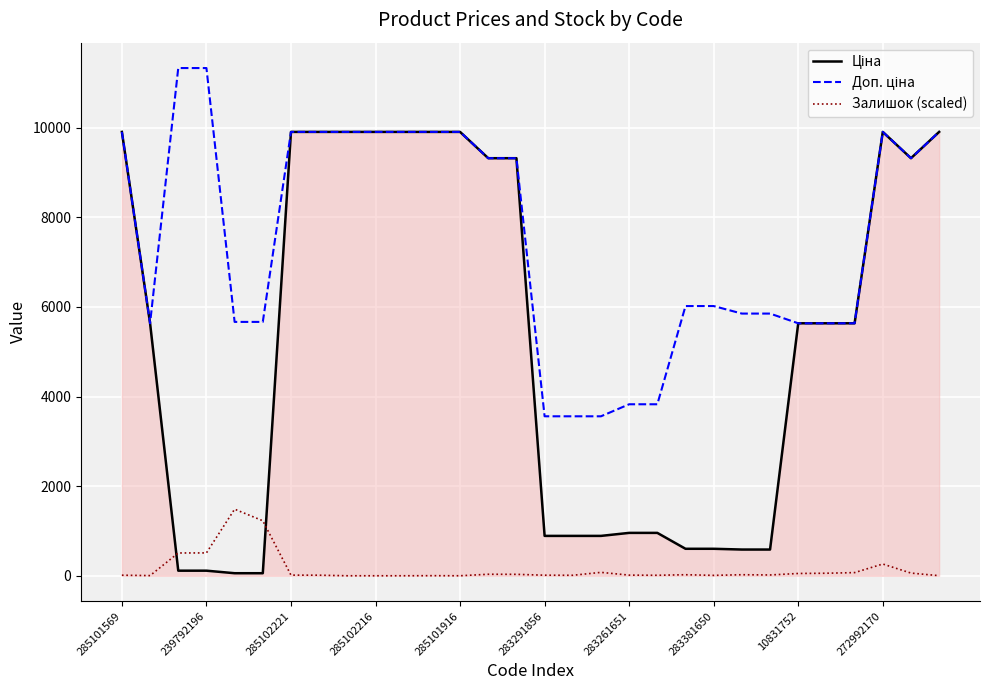

Reading right to left, list all the values displayed in this chart.

Ціна: 9908.5	9321.4	9908.5	5636.0	5636.0	5636.0	585.3	585.3	602.1	602.1	957.1	957.1	889.9	889.9	889.9	9321.4	9321.4	9908.5	9908.5	9908.5	9908.5	9908.5	9908.5	9908.5	56.7	56.7	113.3	113.3	5636.0	9908.5
Доп. ціна: 9908.5	9321.4	9908.5	5636.0	5636.0	5636.0	5852.9	5852.9	6020.8	6020.8	3828.4	3828.4	3559.7	3559.7	3559.7	9321.4	9321.4	9908.5	9908.5	9908.5	9908.5	9908.5	9908.5	9908.5	5667.0	5667.0	11334.0	11334.0	5636.0	9908.5
Залишок (scaled): 1.8	59.8	262.1	70.4	56.3	51.0	17.6	22.9	8.8	22.9	10.6	14.1	75.6	10.6	12.3	31.7	33.4	0.0	1.8	0.0	0.0	0.0	12.3	14.1	1227.7	1486.3	510.1	508.3	3.5	12.3